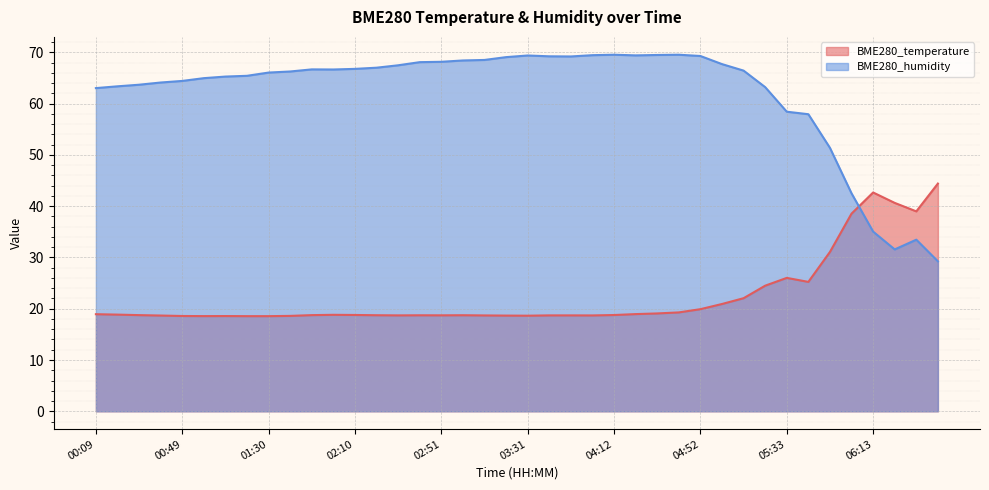

The value of BME280_humidity at 02:20 is 67.0. True or false?

True